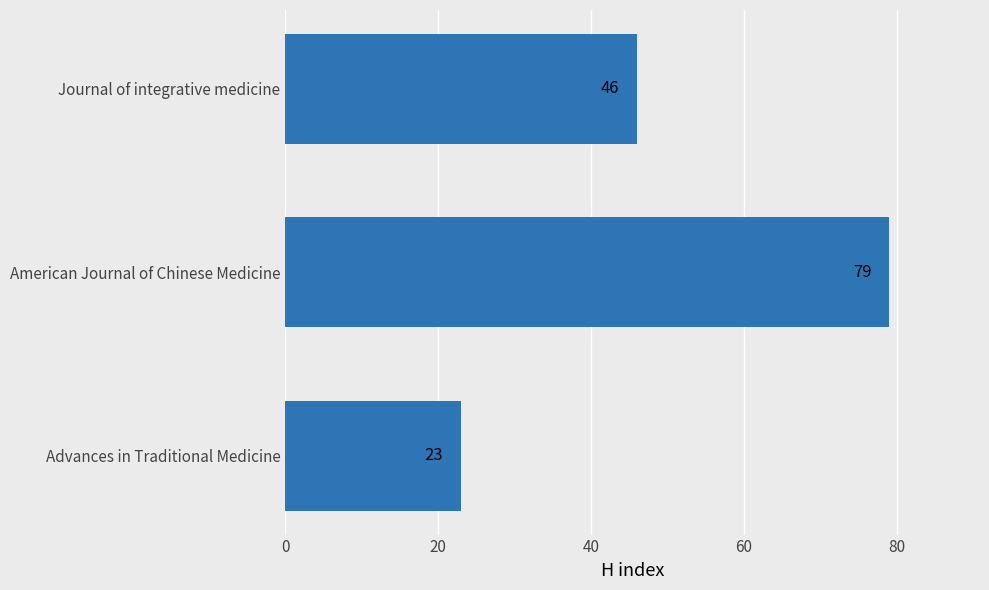

True or false: the data shows 23 at Advances in Traditional Medicine.

True